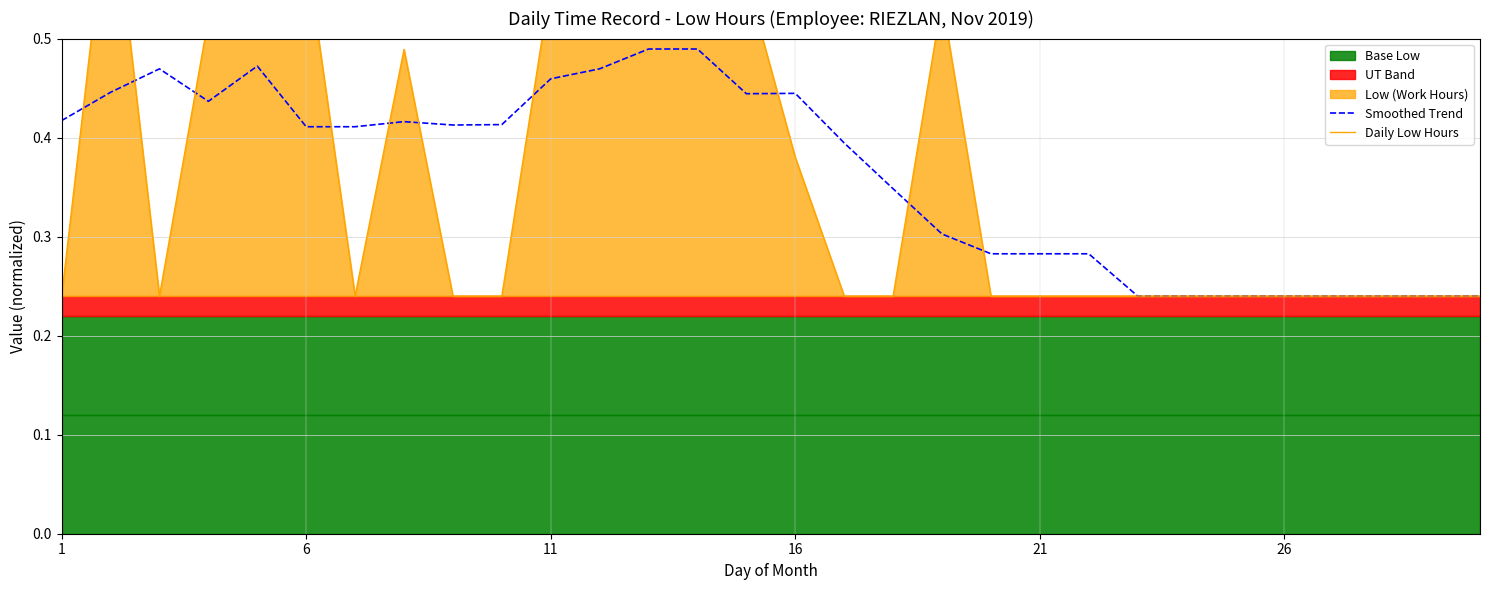

Is it true that Smoothed Trend equals 0.2 at 1?

False